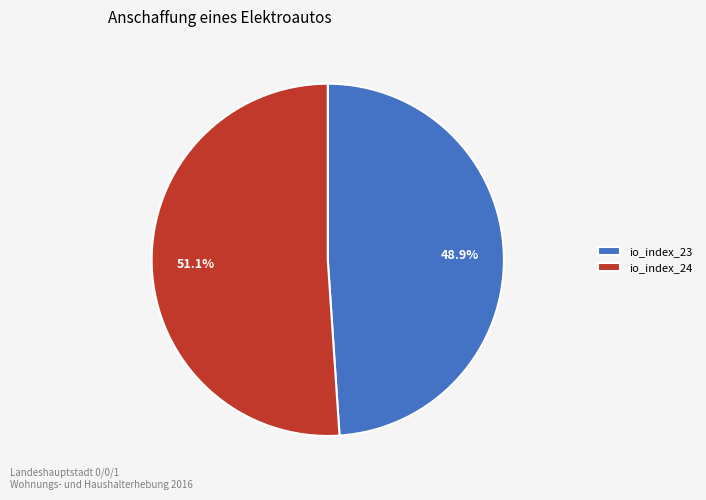

Is it true that io_index_24 is 60% of the pie?

False